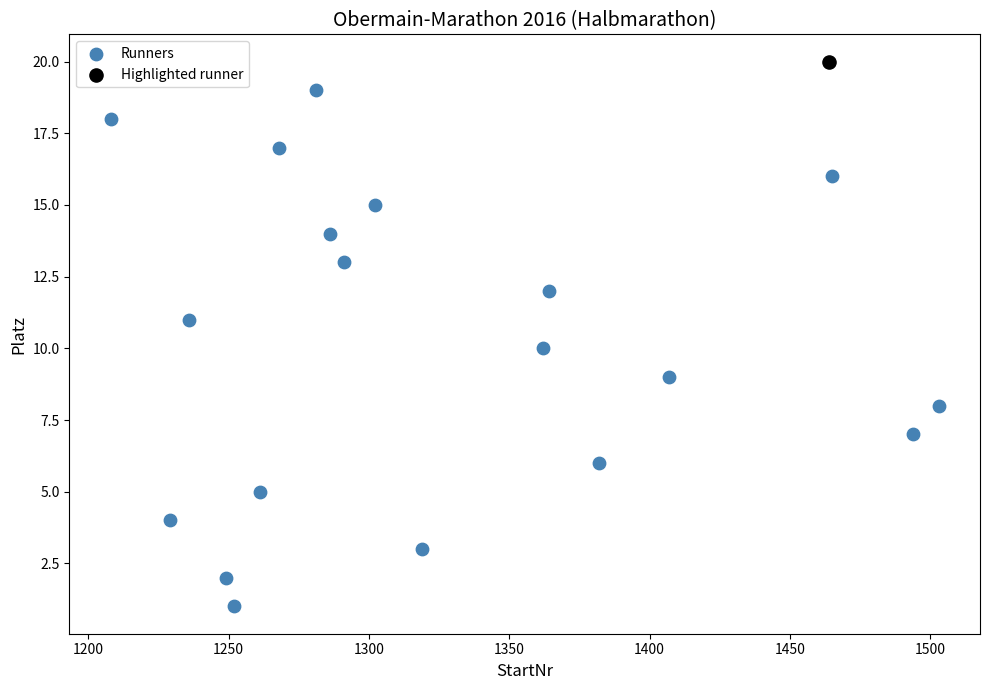

What are all the series names shown in the legend?

Runners, Highlighted runner